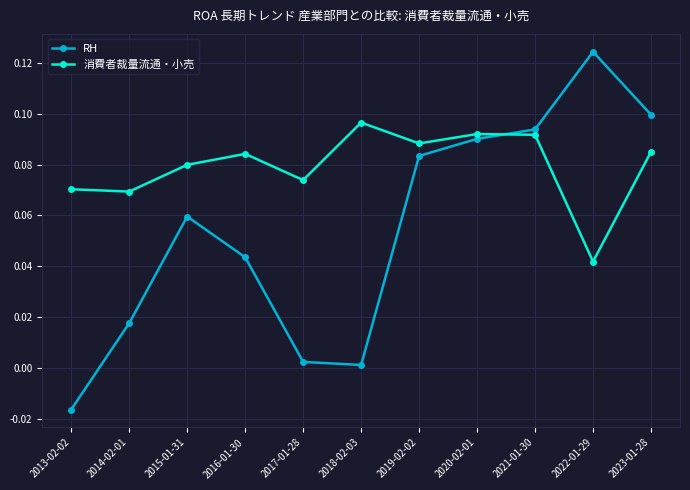

What position from the right is 2016-01-30?

8